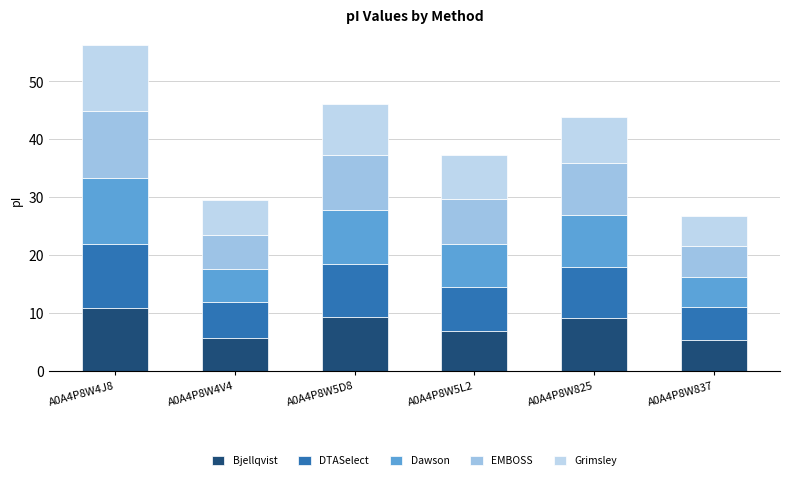

What is the label of the 2nd bar from the left?

A0A4P8W4V4